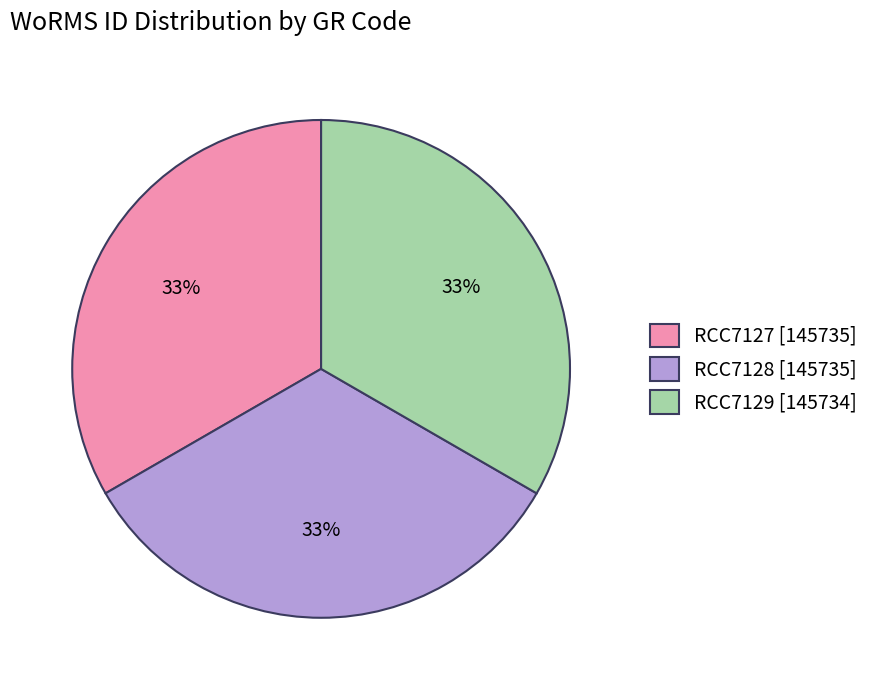

Is the sum of RCC7127 [145735] and RCC7128 [145735] greater than half?

Yes